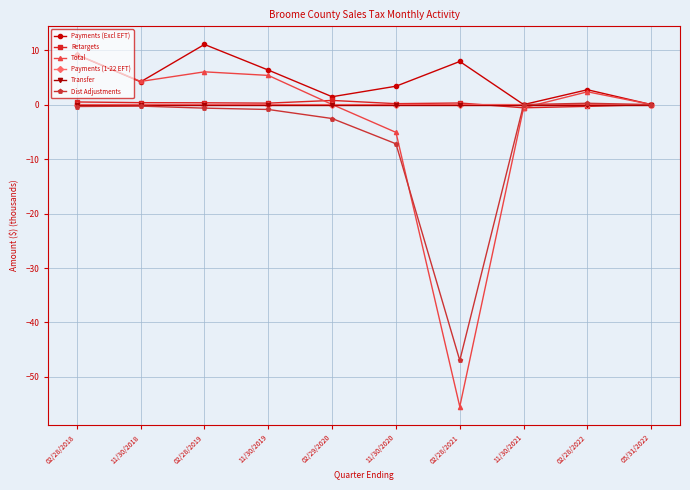

At which category does Payments (Excl EFT) reach its first local peak?

02/28/2019